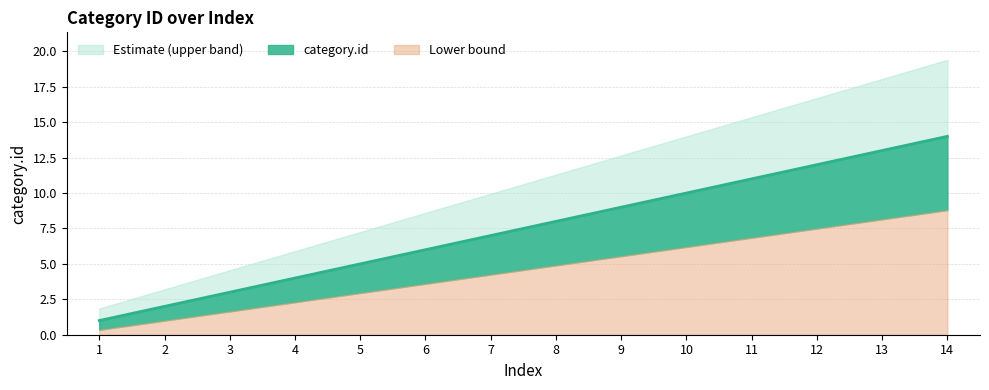

Rank the categories by value from highest to lowest.

14, 13, 12, 11, 10, 9, 8, 7, 6, 5, 4, 3, 2, 1